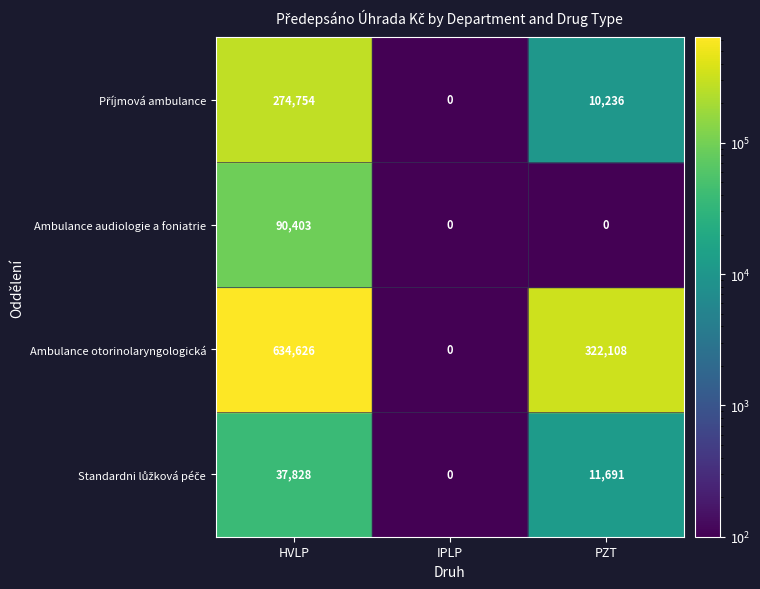

How many values in the HVLP series are below 274754?

2